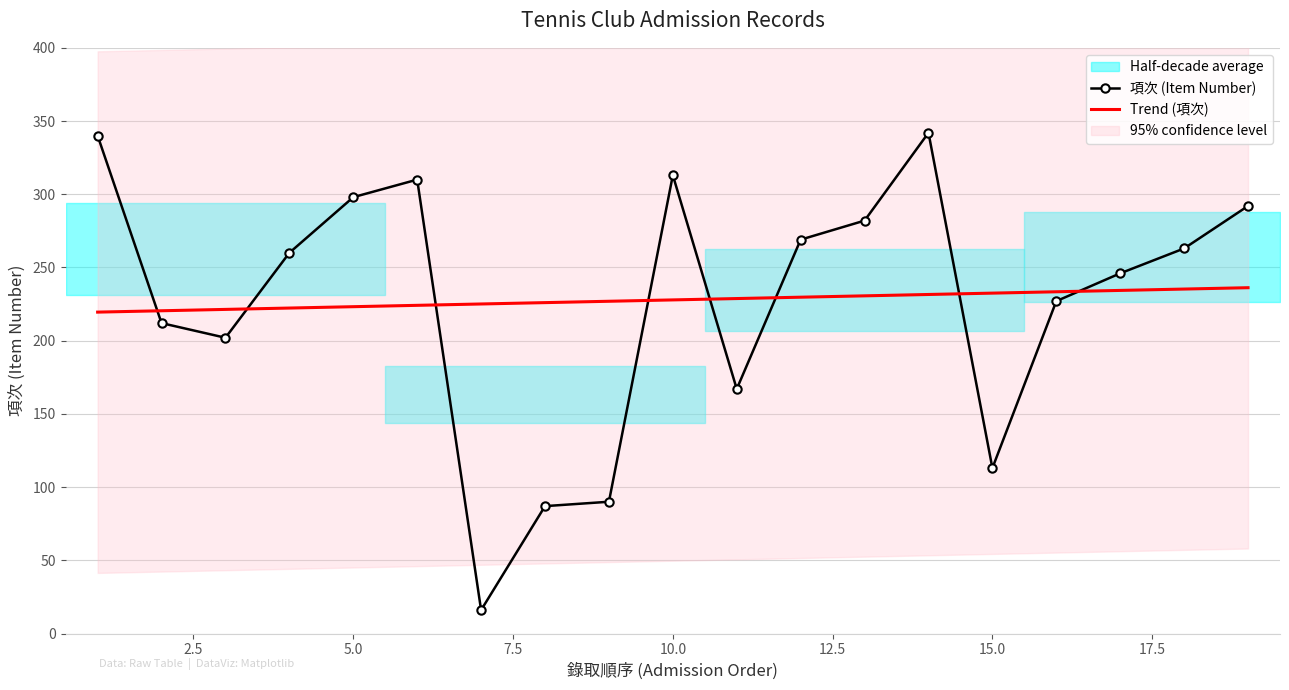

List the labels in order of value, largest first.

14, 1, 10, 6, 5, 19, 13, 12, 18, 4, 17, 16, 2, 3, 11, 15, 9, 8, 7